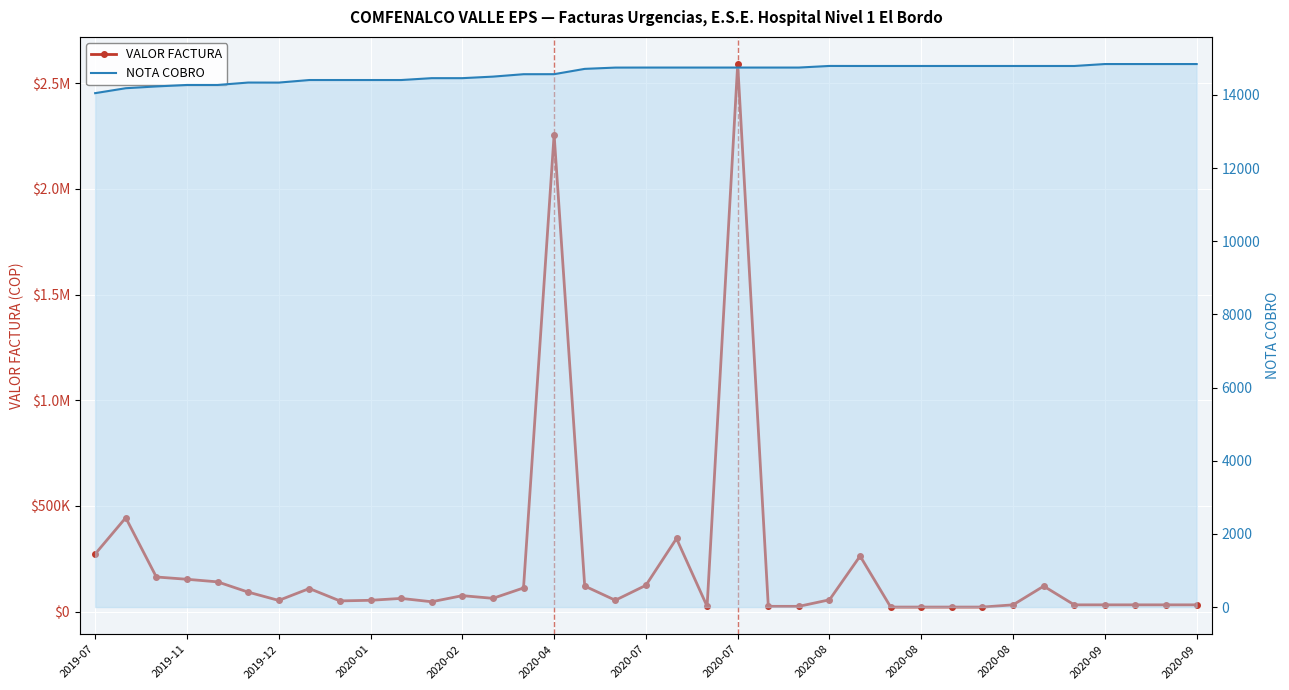

How many lines are shown in the chart?

2